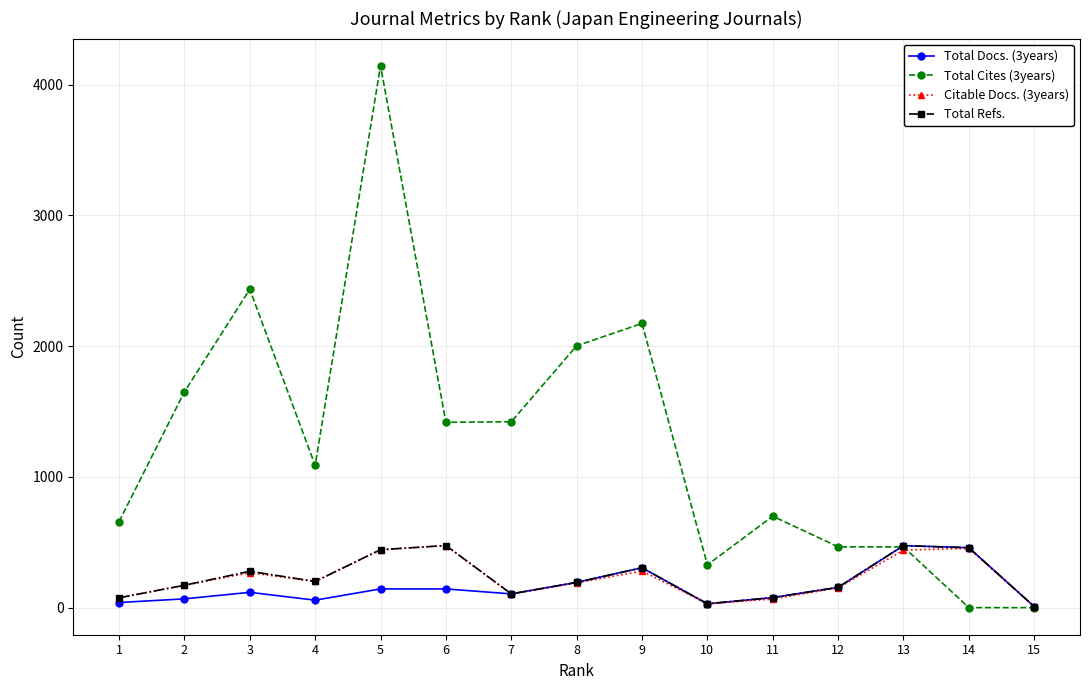

True or false: Citable Docs. (3years) has more than 0 points higher than both neighbors.

True